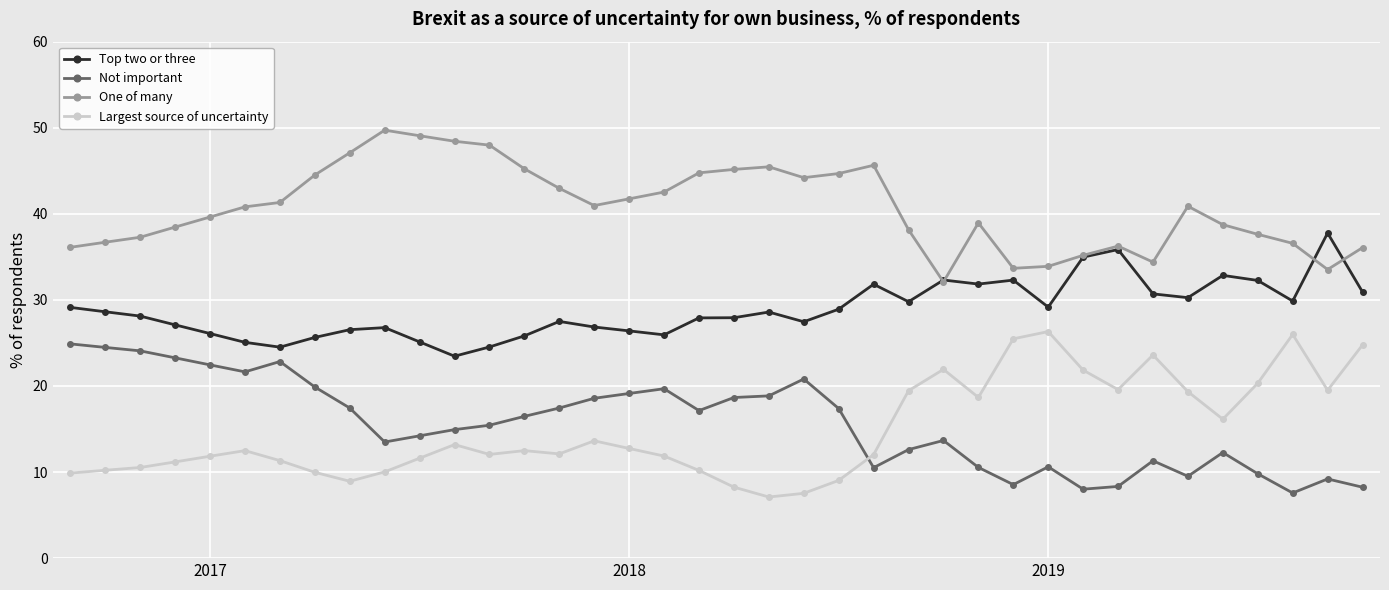

How many lines are shown in the chart?

4